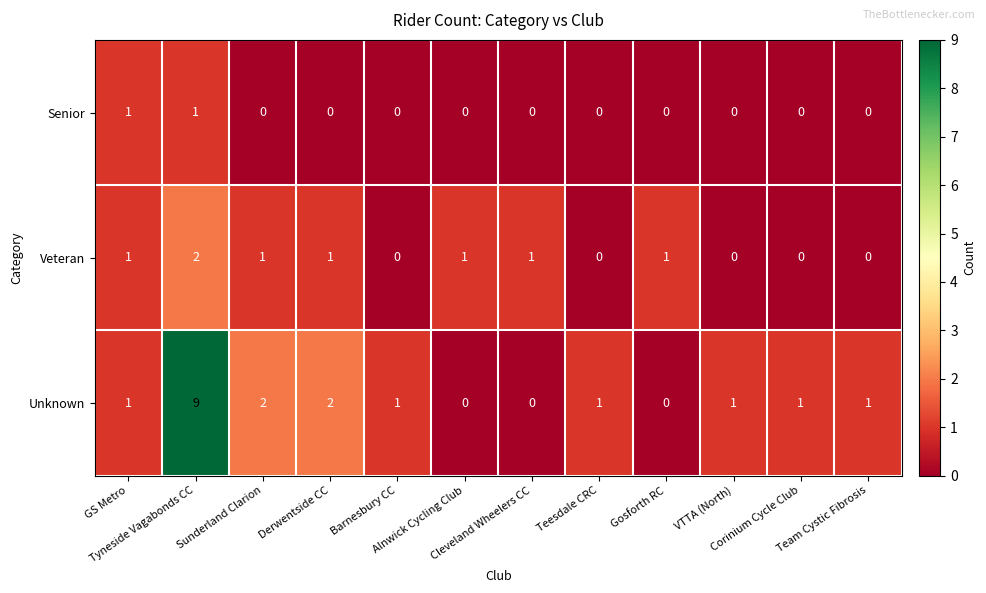

At which category is the sum across all series the highest?

Tyneside Vagabonds CC